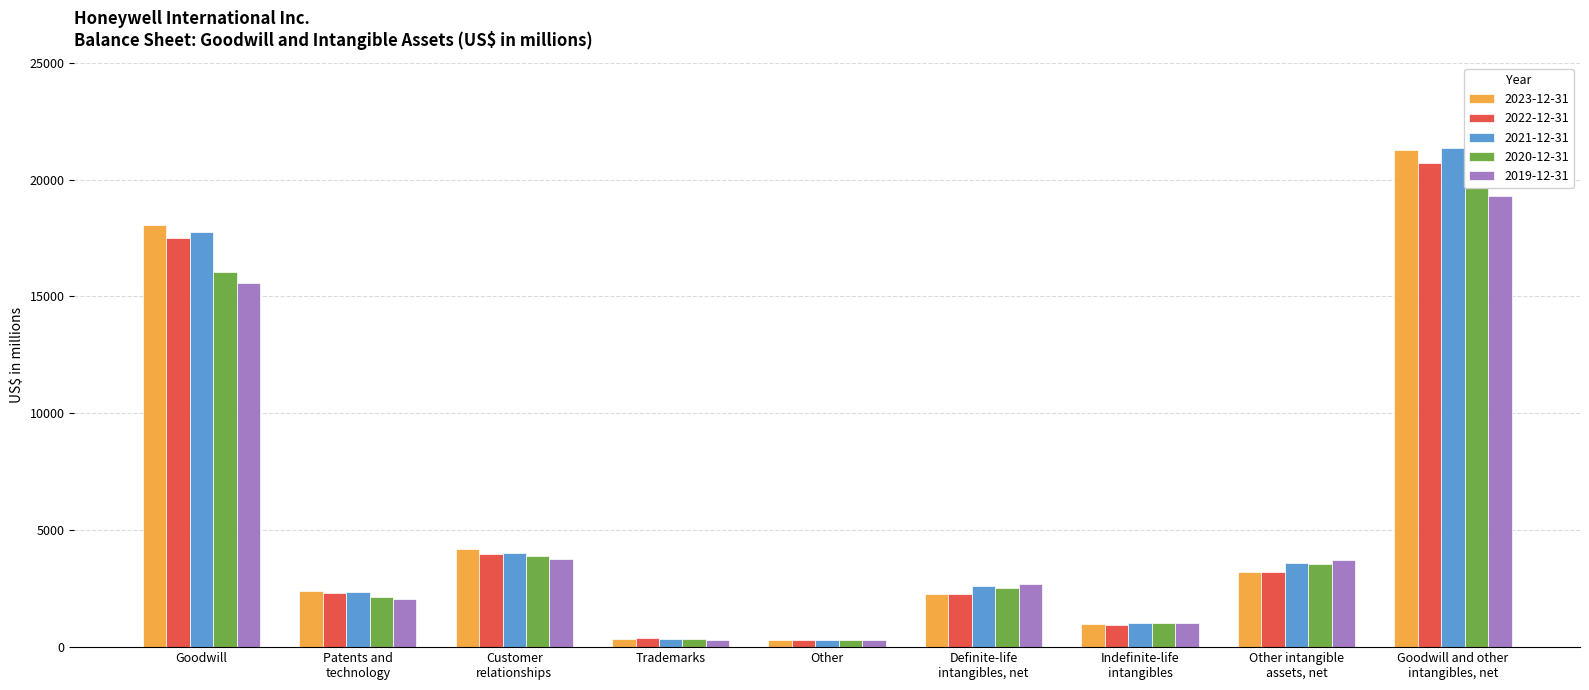

Which series has the largest range (max minus min)?

2021-12-31